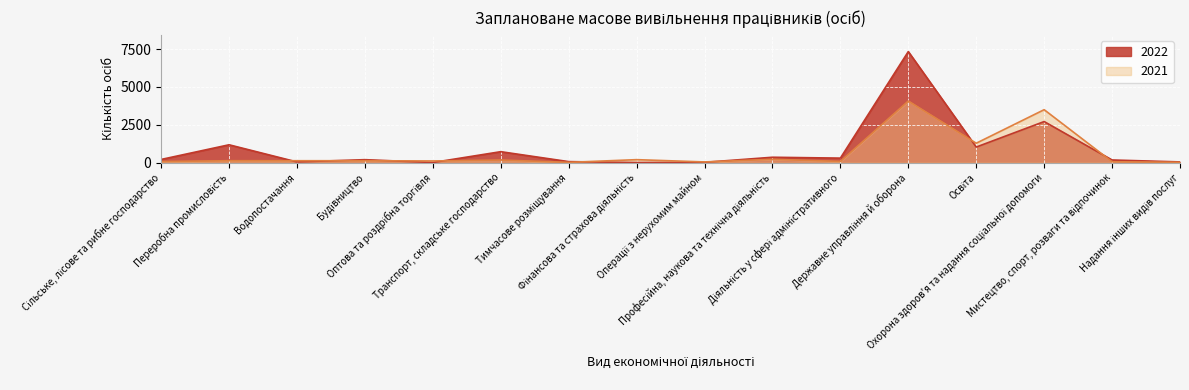

Which category has the lowest value in the 2021 series?

Тимчасове розміщування